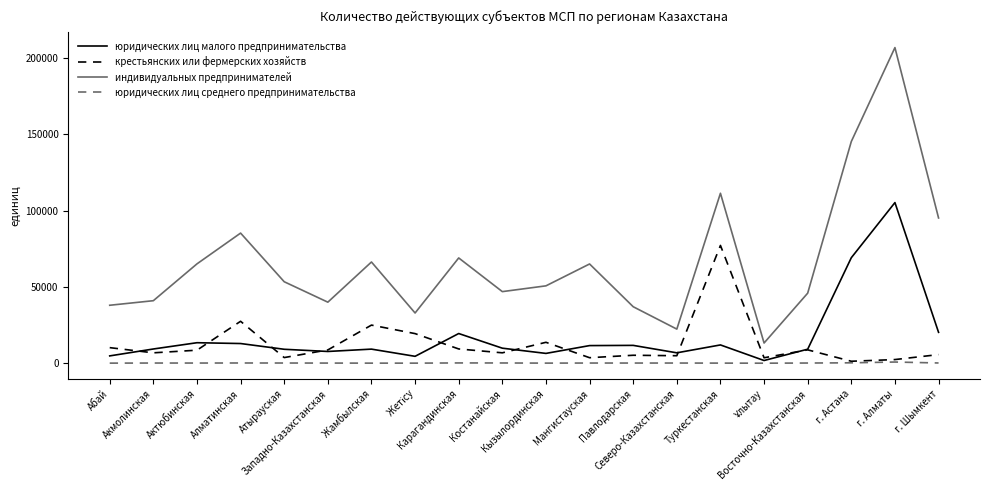

Which series ends up on top after the final intersection of крестьянских или фермерских хозяйств and юридических лиц малого предпринимательства?

юридических лиц малого предпринимательства